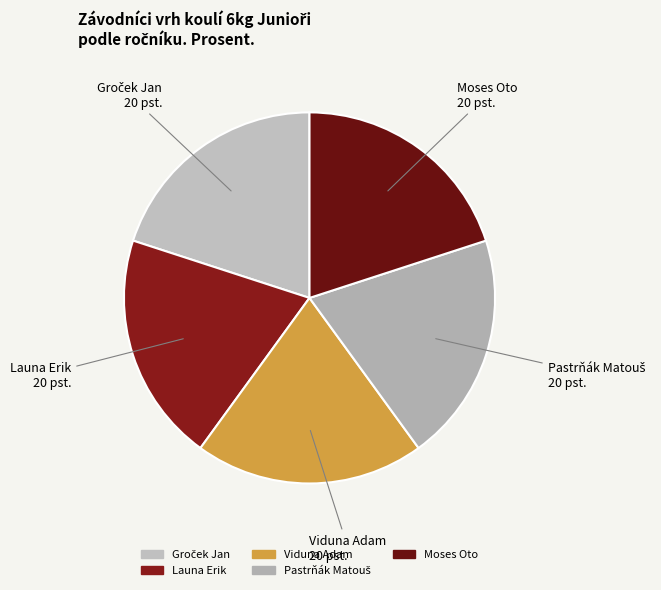

Is it true that Moses Oto is 20% of the pie?

True